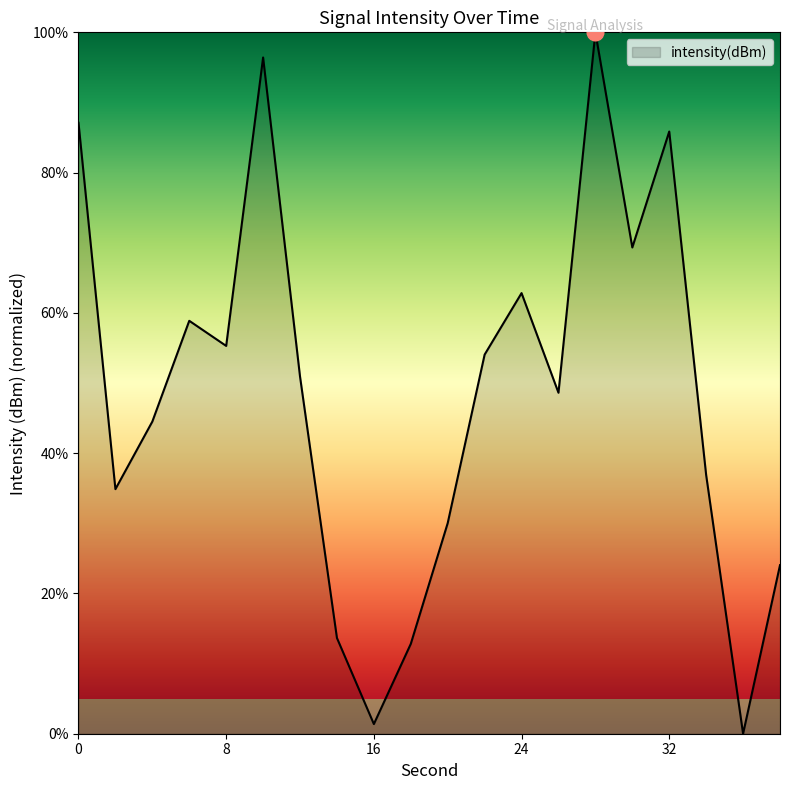

Reading left to right, transcribe all the data shown in this chart.

87.1	34.9	44.5	58.9	55.3	96.4	50.9	13.7	1.4	12.8	30.0	54.1	62.8	48.6	100.0	69.3	85.9	36.9	0.0	24.0